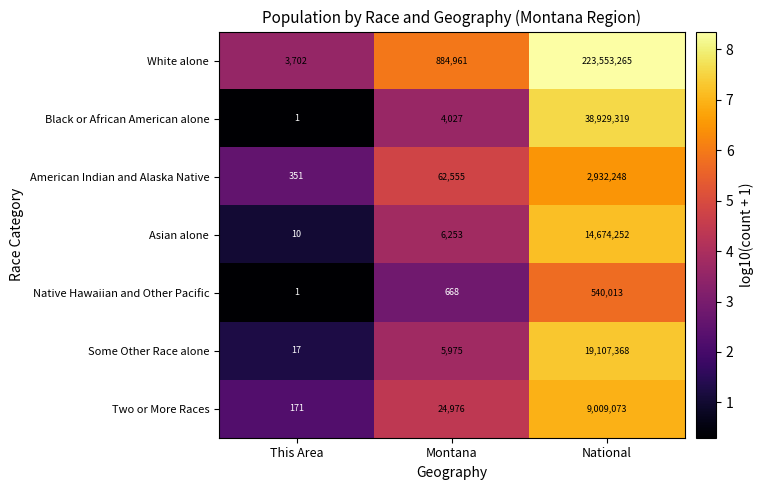

What is the approximate value of Native Hawaiian and Other Pacific at Montana, to the nearest 10?

670